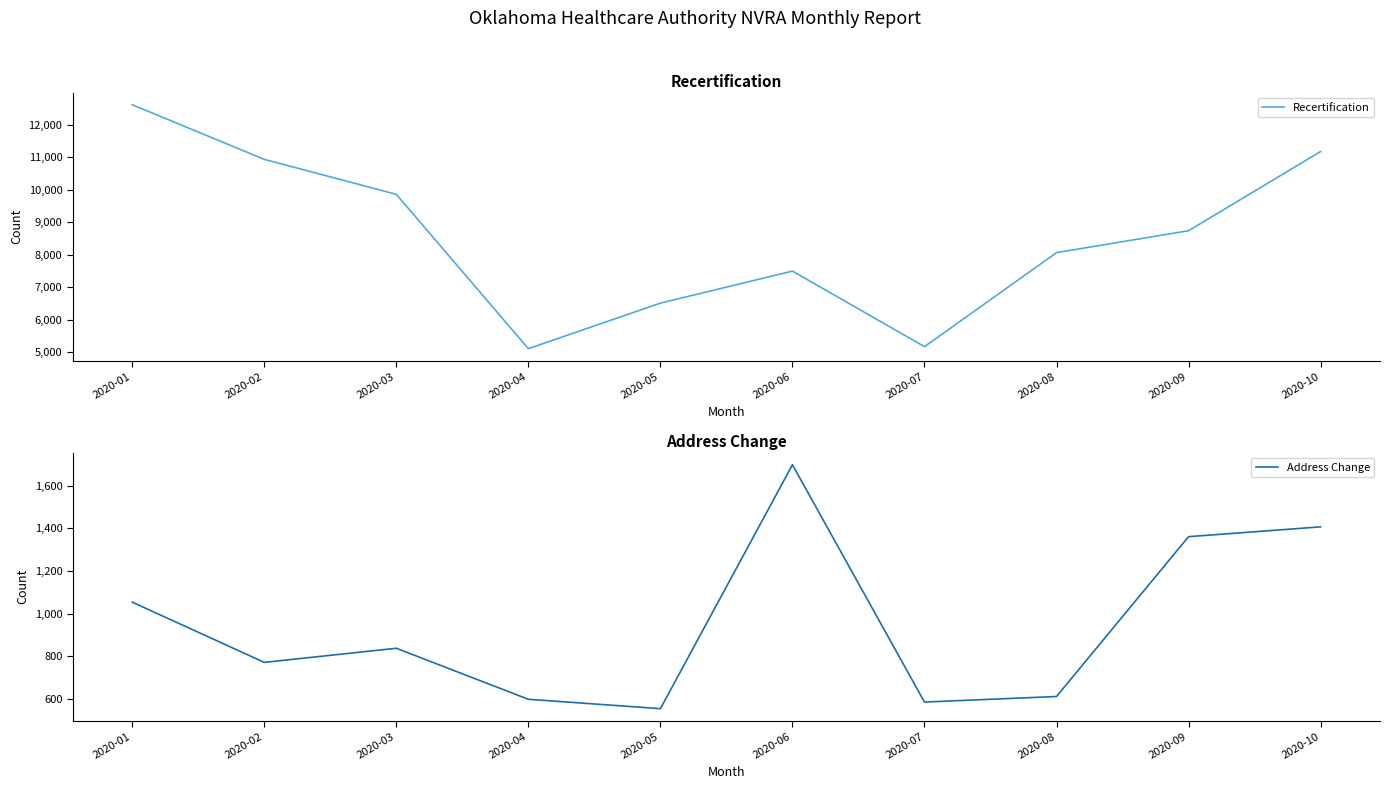

What is the highest value of the Address Change series?

1698